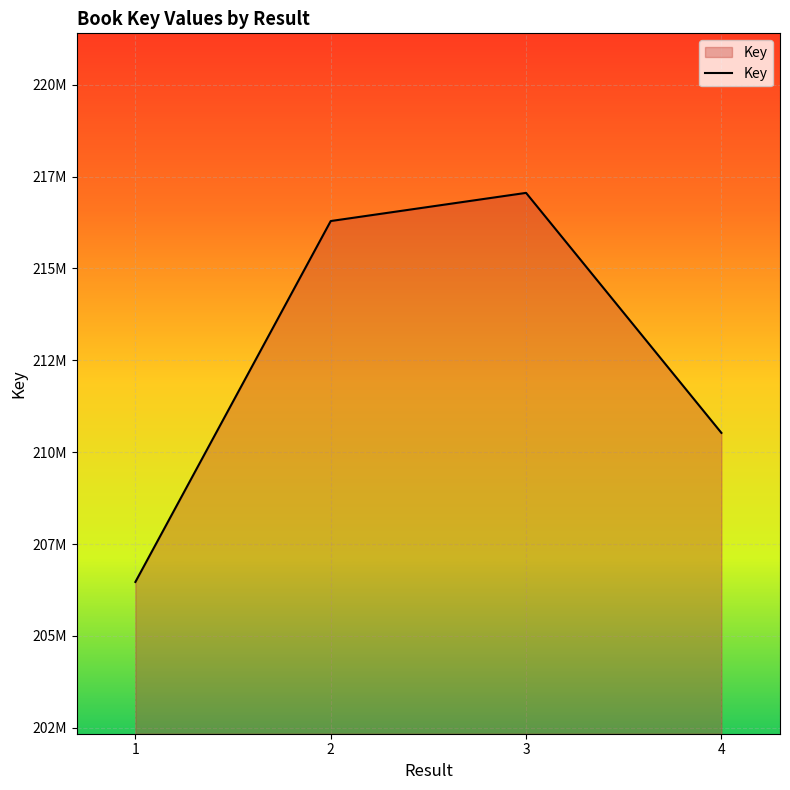

Reading right to left, list all the values displayed in this chart.

4=210524781	3=217055421	2=216289166	1=206468446